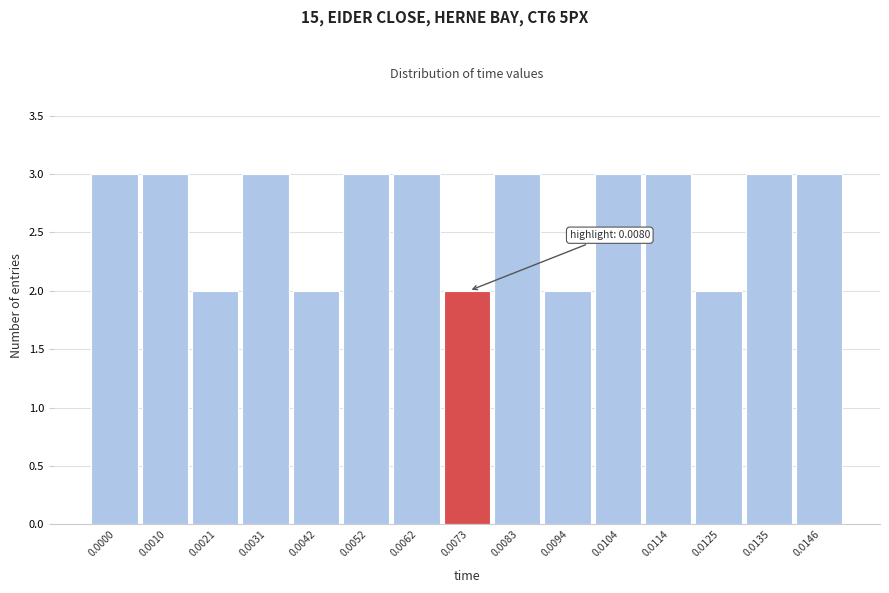

Reading left to right, list all the values displayed in this chart.

3	3	2	3	2	3	3	2	3	2	3	3	2	3	3